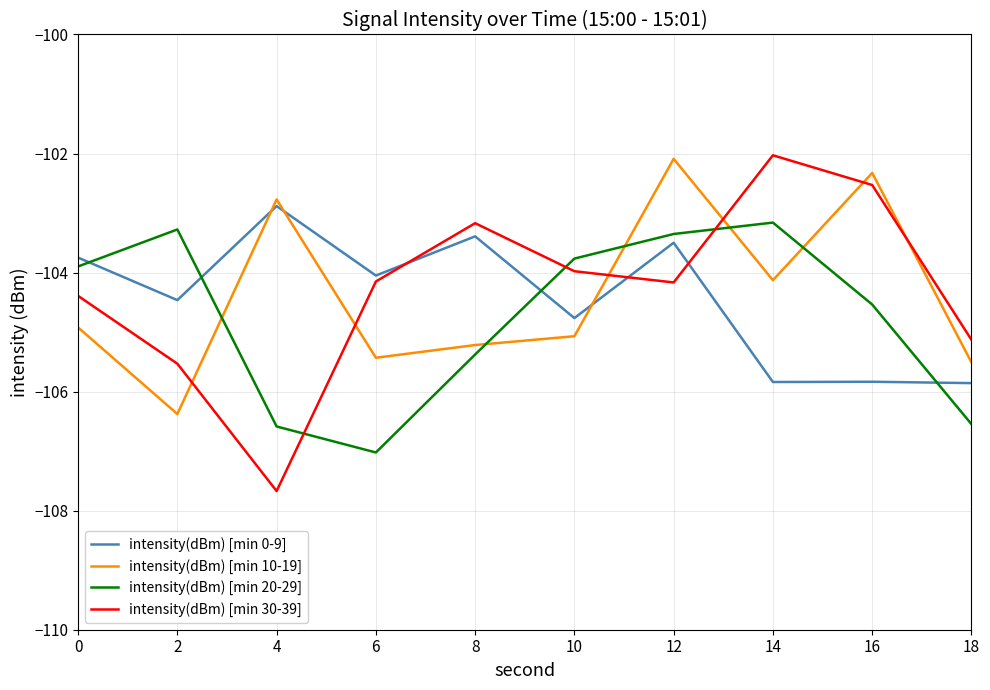

What is the difference between the second highest and minimum values in the intensity(dBm) [min 30-39] series?

5.1